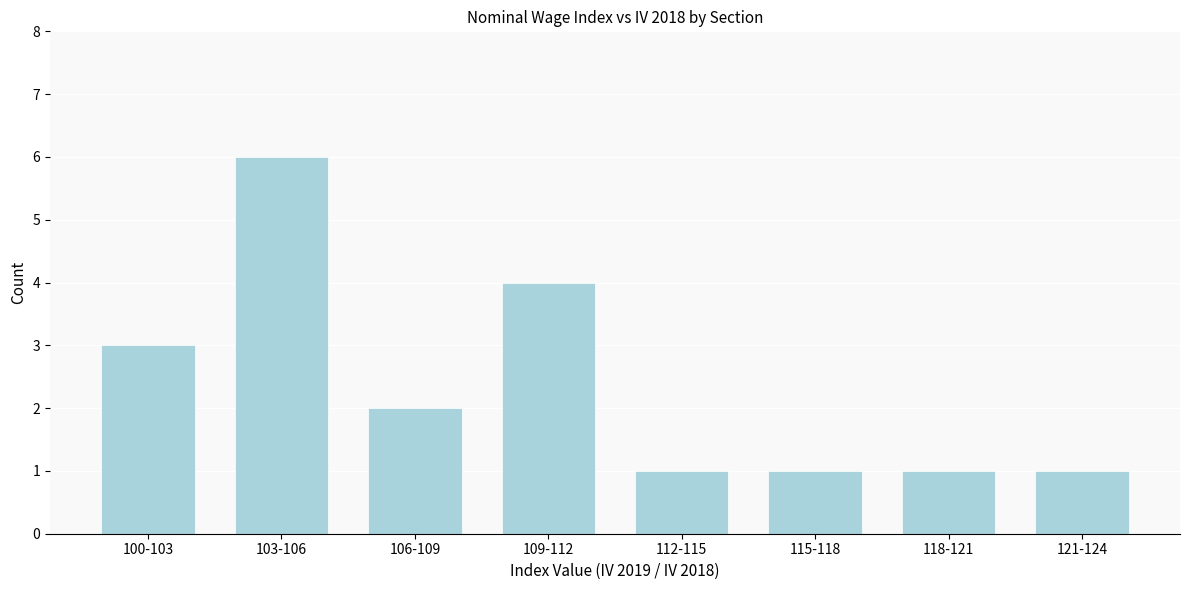

Reading right to left, list all the values displayed in this chart.

121-124=1	118-121=1	115-118=1	112-115=1	109-112=4	106-109=2	103-106=6	100-103=3